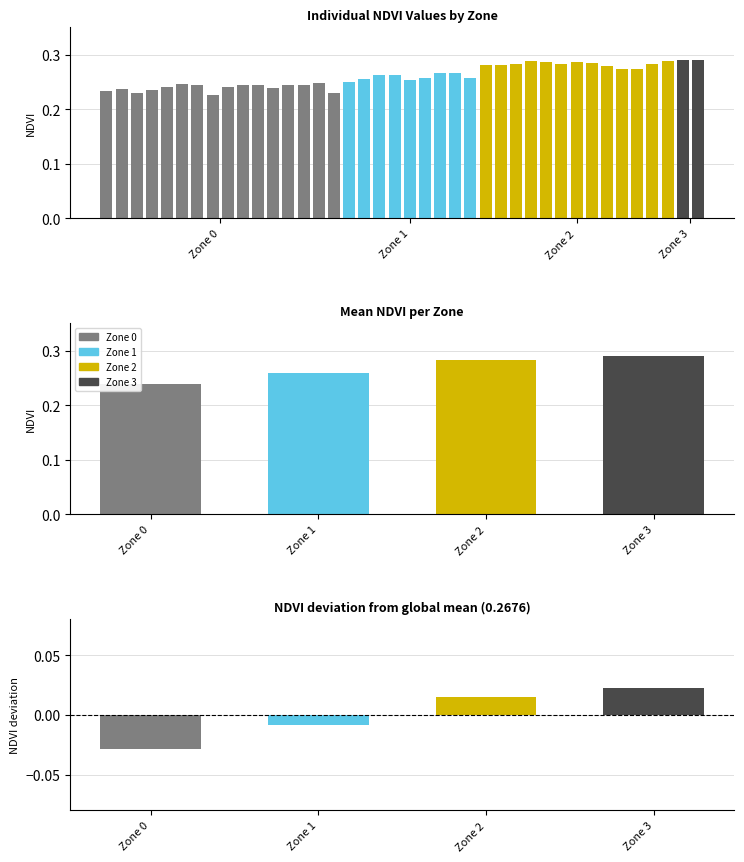

Is it true that Deviation from mean equals 0.0 at Zone 2?

False